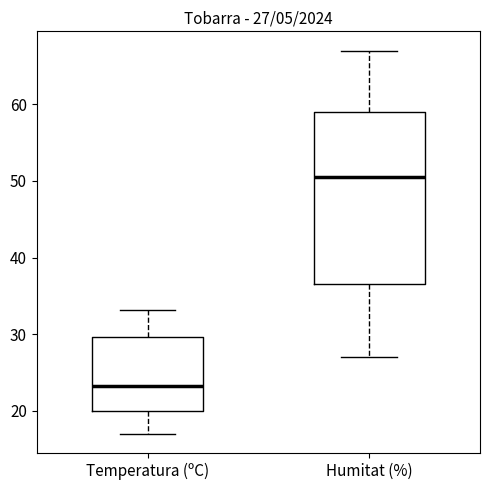

Comparing the boxes themselves (not the whiskers), which one is the tallest?

Humitat (%)